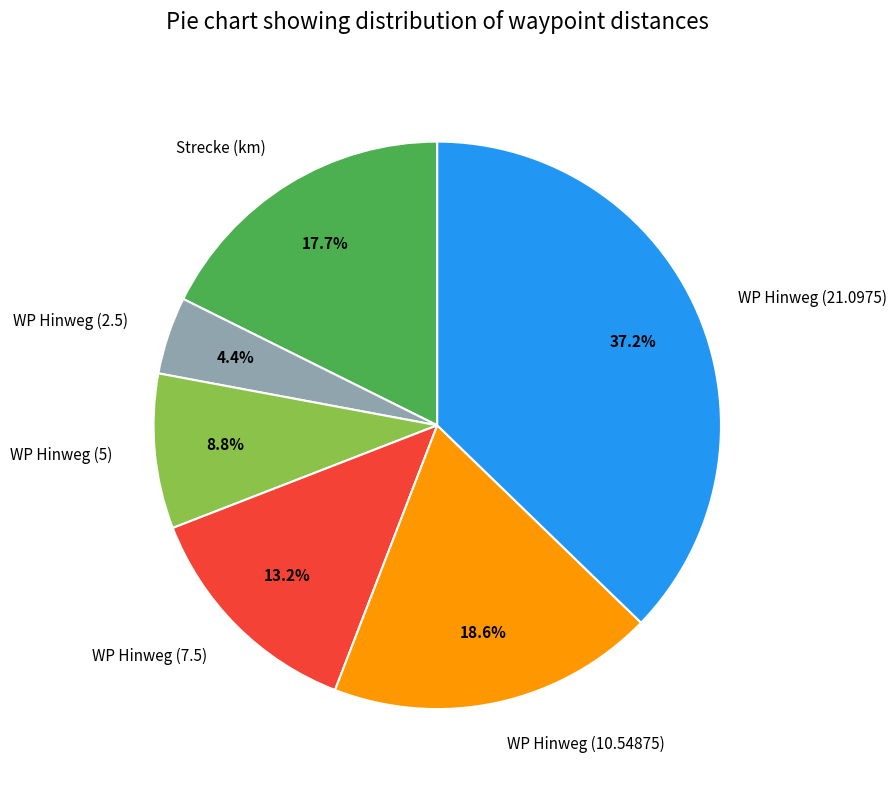

To the nearest percent, what is the difference between the largest and smallest slice percentages?

33%